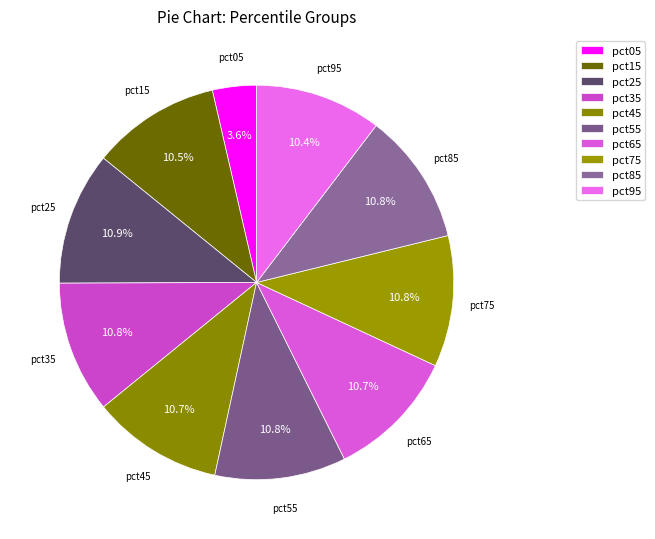

Is the sum of pct25 and pct95 greater than half?

No